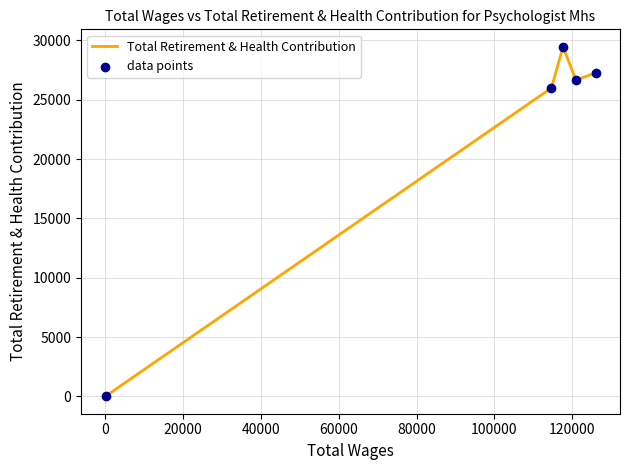

True or false: the data has more than 2 interior local peaks.

False